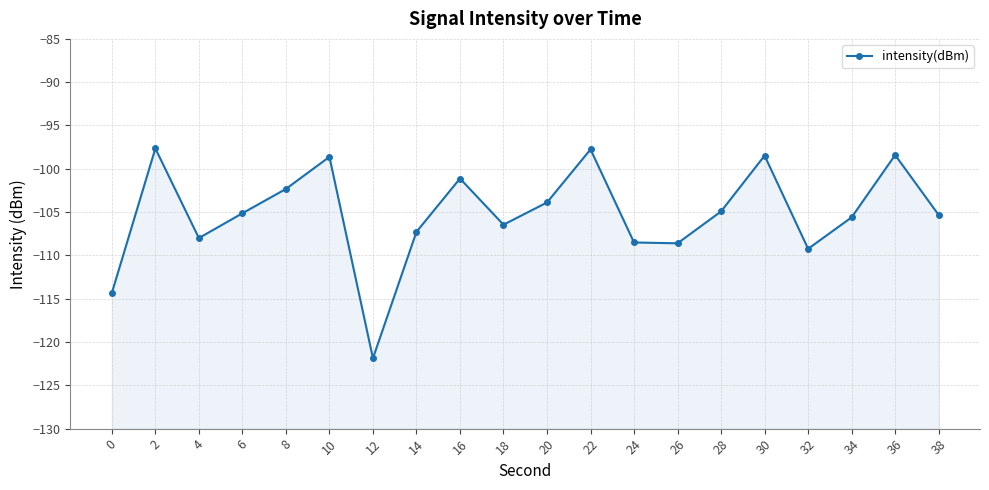

What is the change in value from 6 to 32?

-4.1